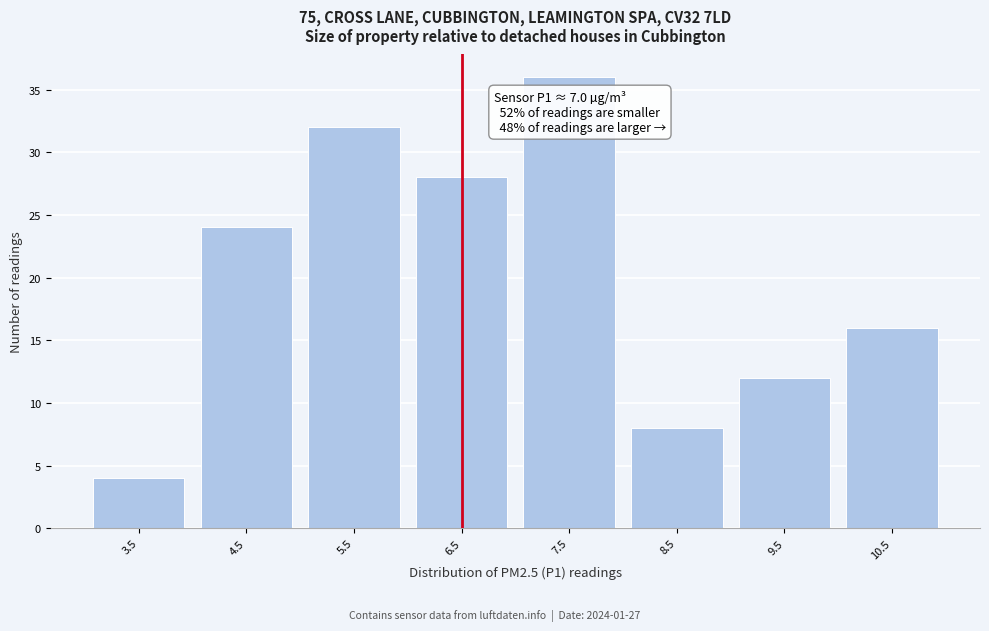

Reading right to left, extract all data points from this chart.

10.5=16	9.5=12	8.5=8	7.5=36	6.5=28	5.5=32	4.5=24	3.5=4